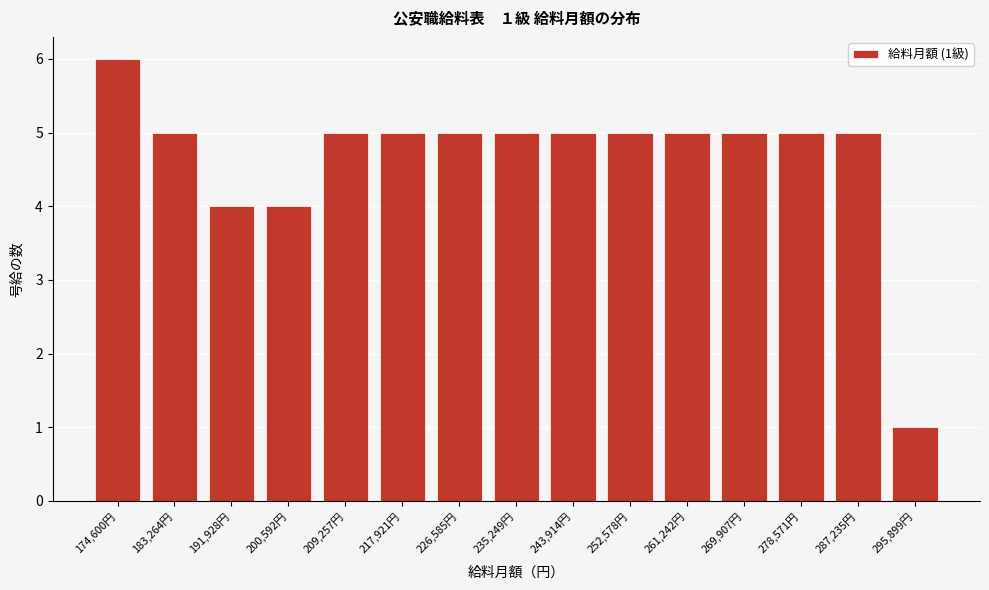

Reading right to left, extract all data points from this chart.

295,899円=1	287,235円=5	278,571円=5	269,907円=5	261,242円=5	252,578円=5	243,914円=5	235,249円=5	226,585円=5	217,921円=5	209,257円=5	200,592円=4	191,928円=4	183,264円=5	174,600円=6